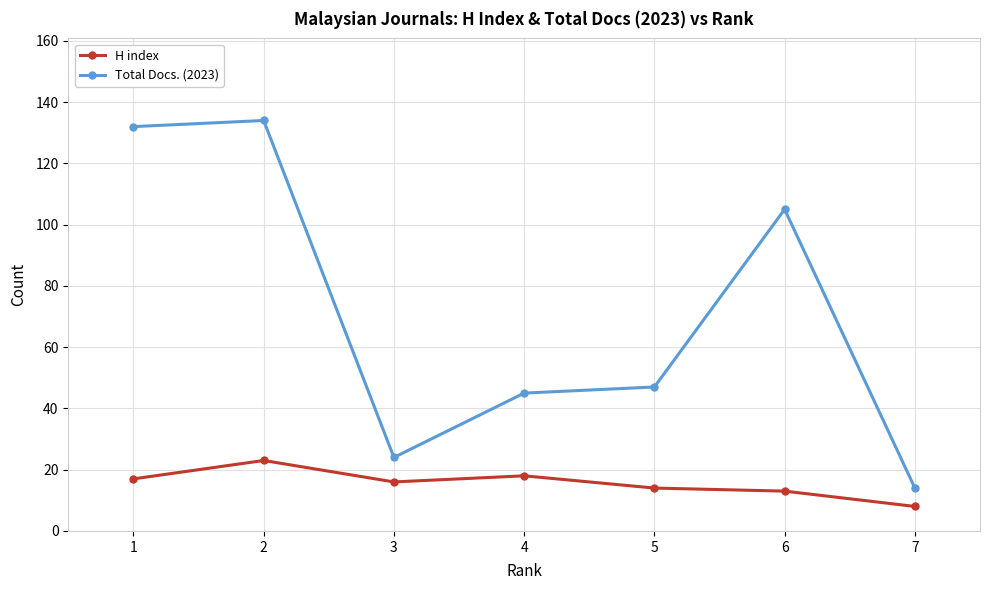

Which series changed the most between 7 and 1?

Total Docs. (2023)